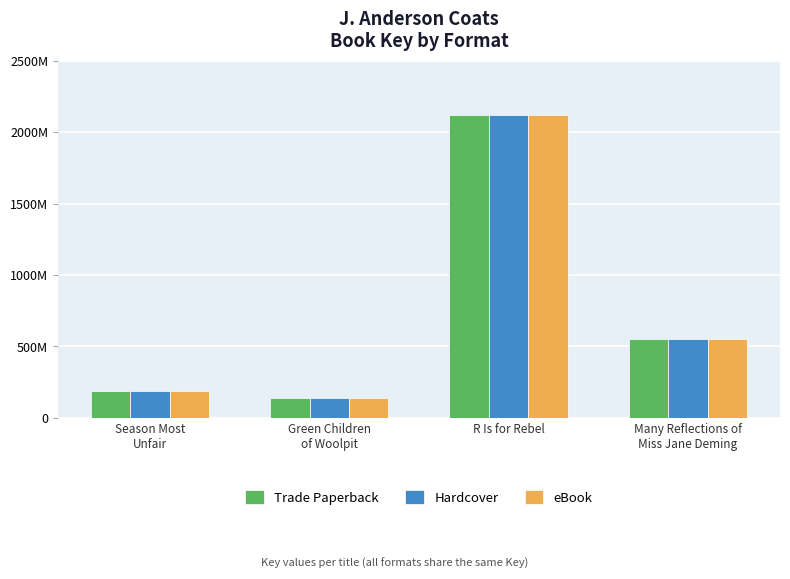

At Season Most
Unfair, list the series in order from largest to smallest.

Trade Paperback, Hardcover, eBook